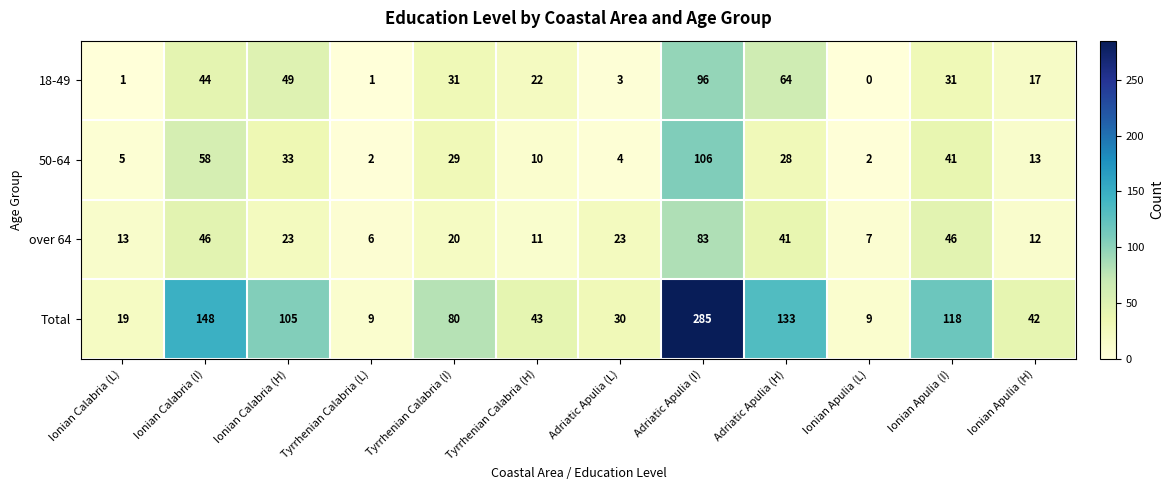

Which series has the largest range (max minus min)?

Total